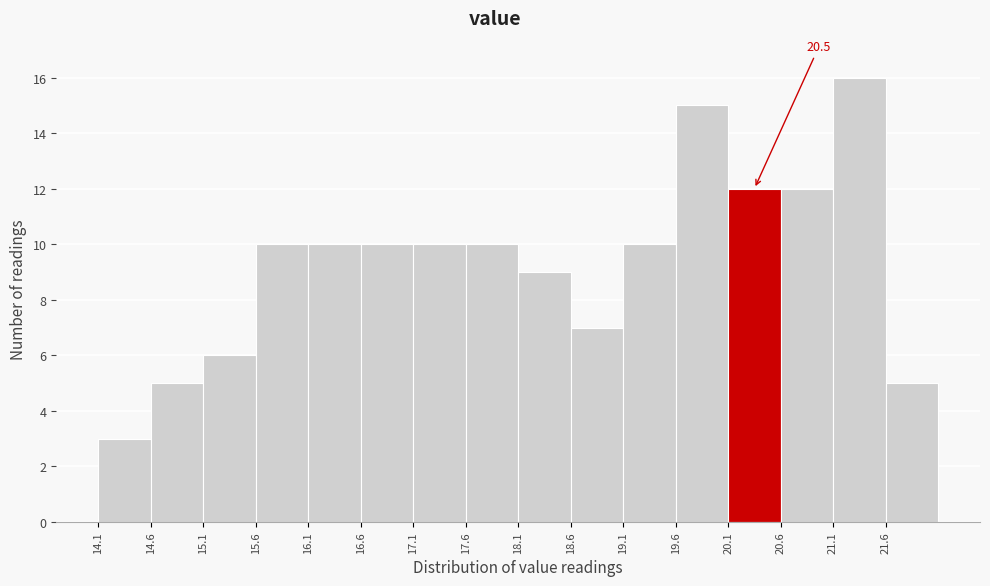

Which range on the x-axis has the tallest bar?

21.05 to 21.55